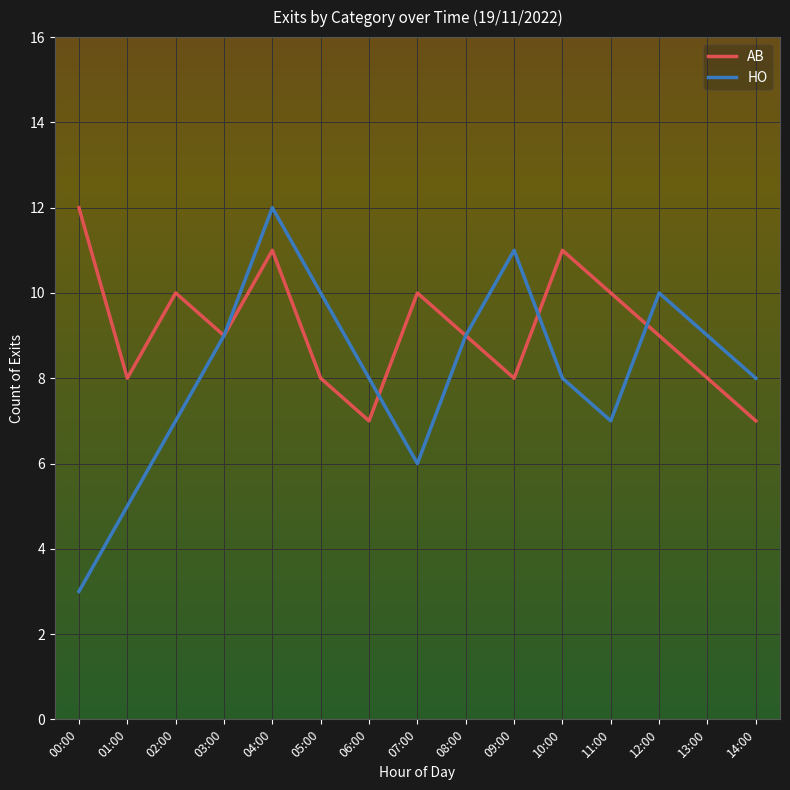

Rank the series at 14:00 from highest to lowest value.

HO, AB